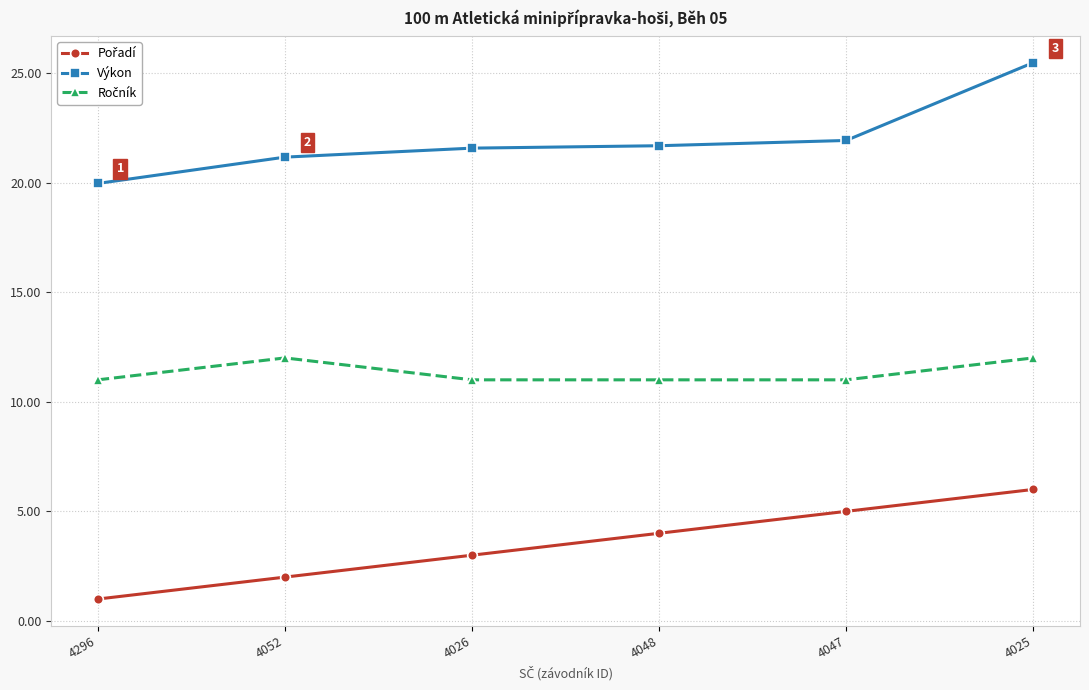

True or false: Výkon has a value of 20.0 at 4296.

True